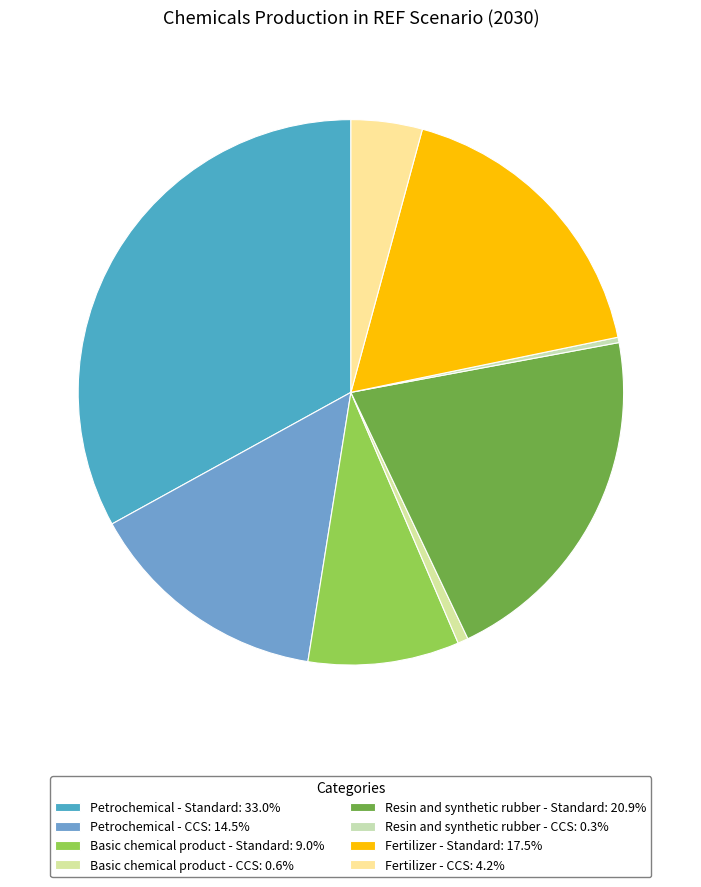

True or false: Basic chemical product - CCS accounts for 8% of the total.

False